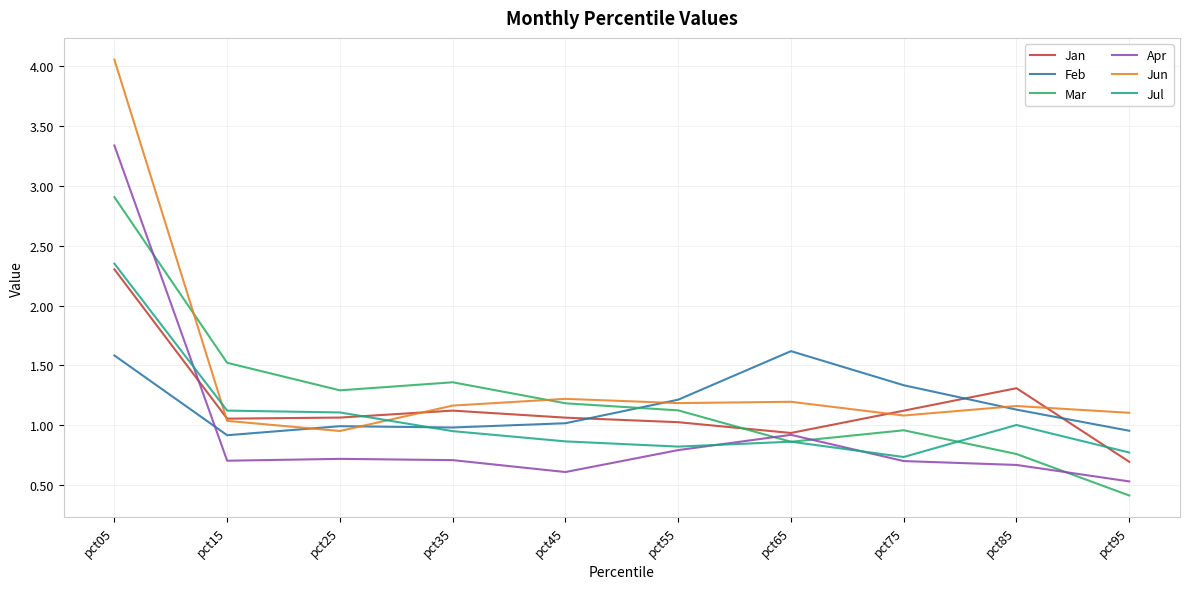

At which category does the chart reach its peak across all series?

pct05